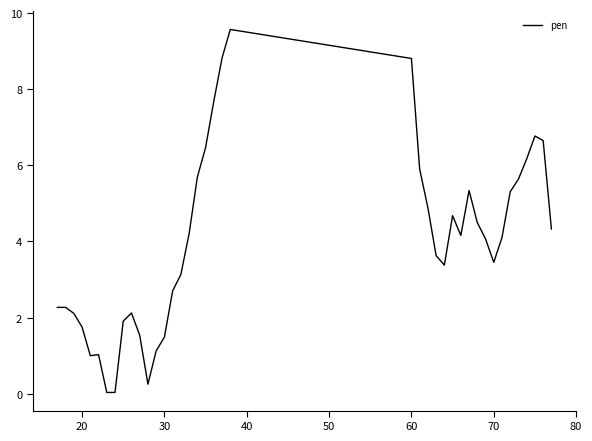

Is this an area chart (filled region under the line)?

No